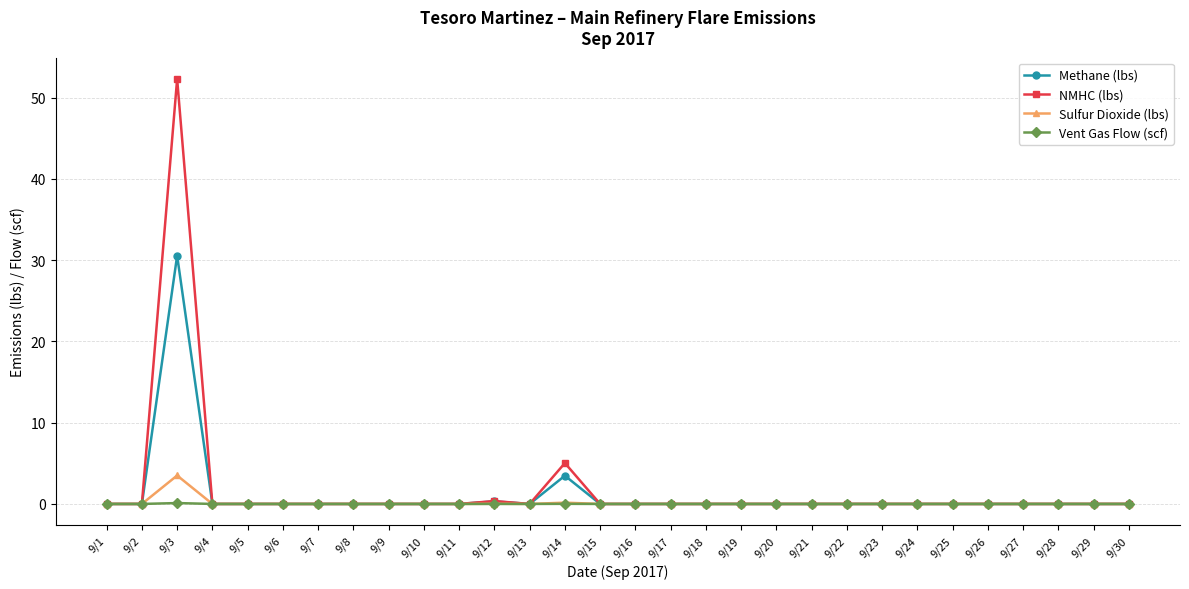

True or false: Sulfur Dioxide (lbs) has a value of 2.2 at 9/10.

False